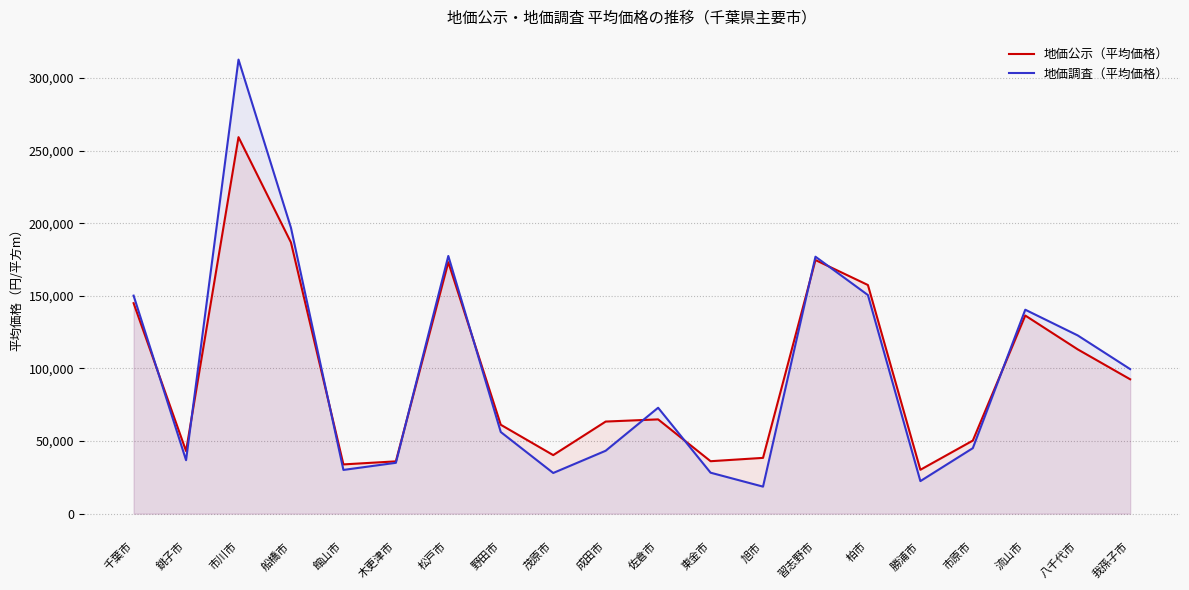

What is the sum of the 地価調査（平均価格） values at 野田市 and 柏市?

206700